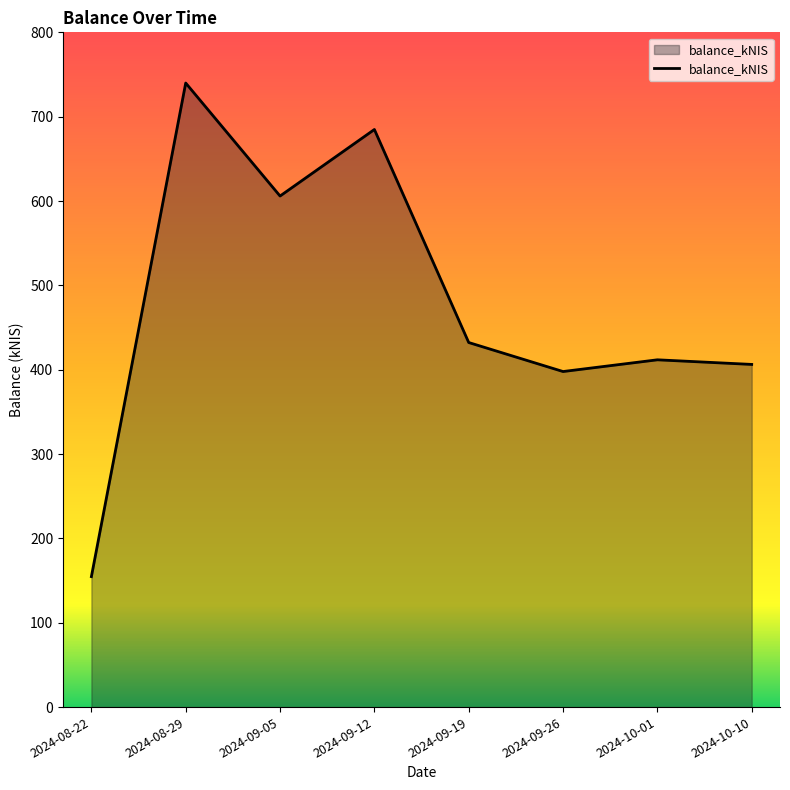

What is the greatest value displayed?

739.9